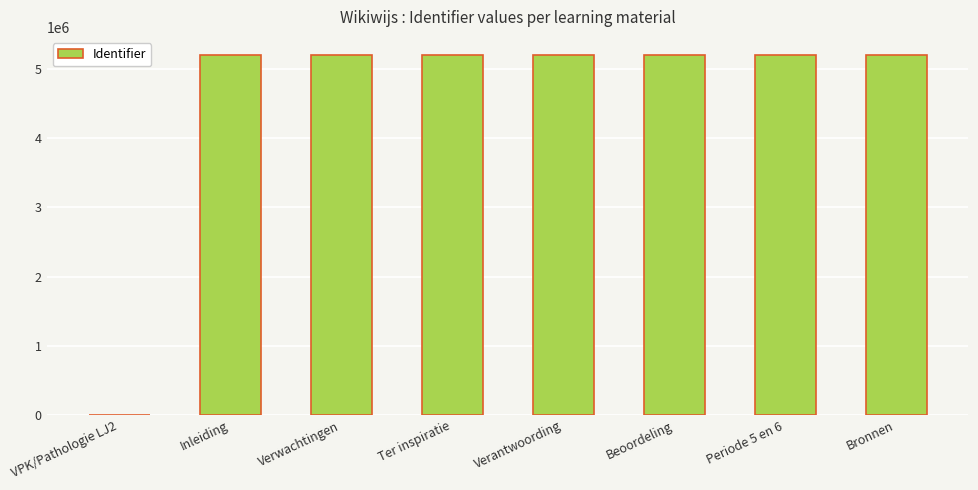

True or false: the data shows 2811201 at Bronnen.

False